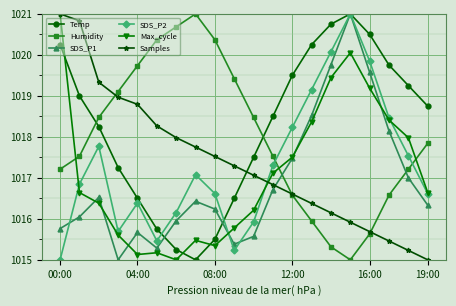

True or false: SDS_P2 and Humidity cross at least once.

True